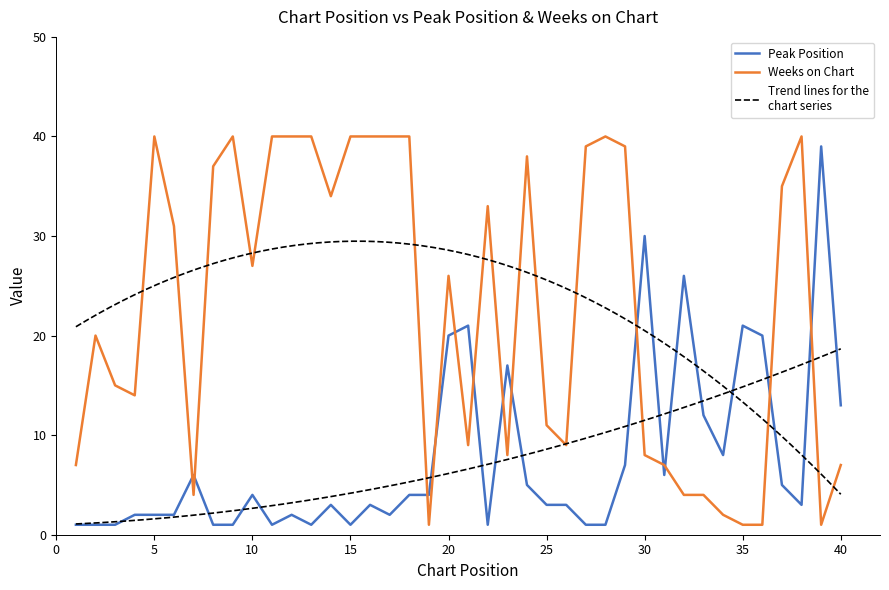

Where is Peak Position nearest to the value 20?

20